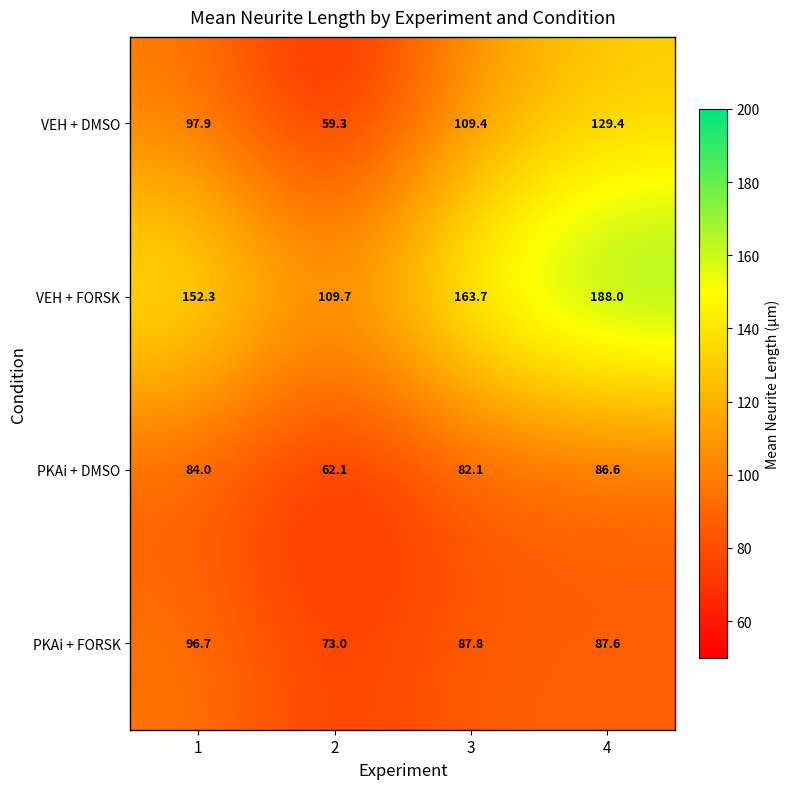

What is the approximate value of PKAi + DMSO at 4?

86.6